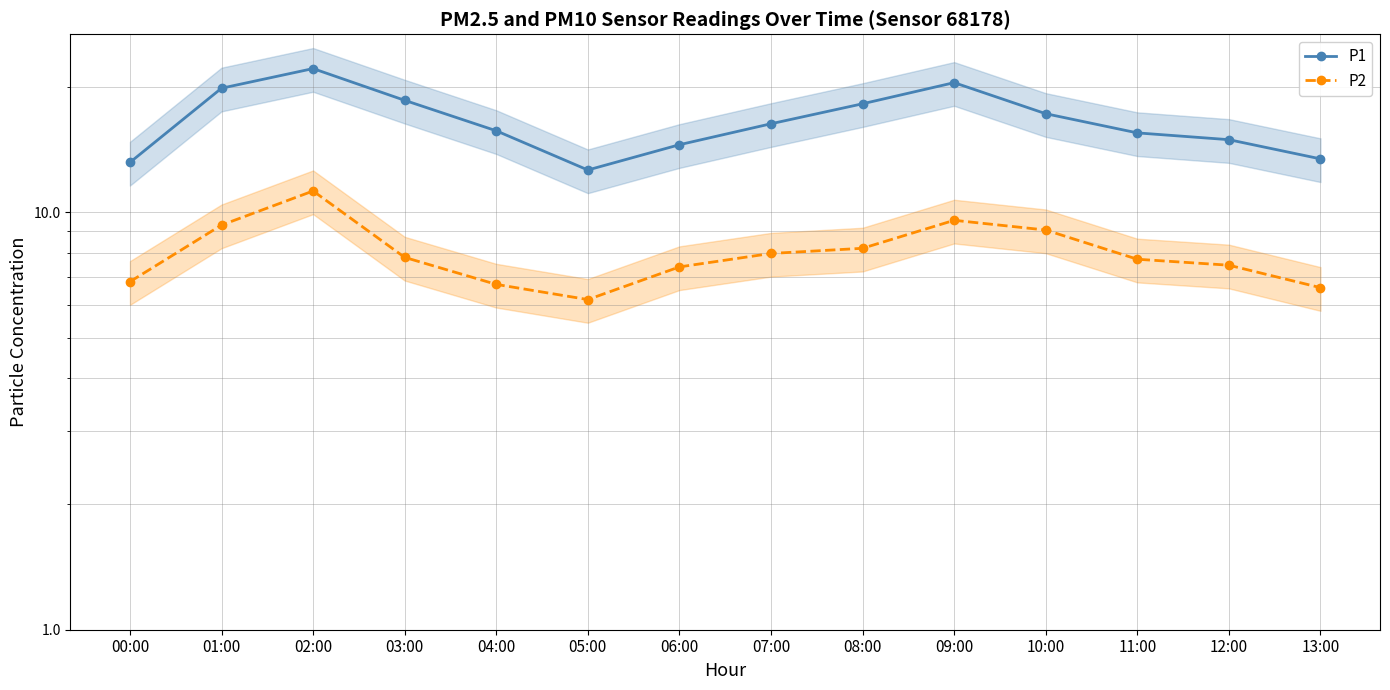

True or false: P2 has a value of 7.7 at 11:00.

True